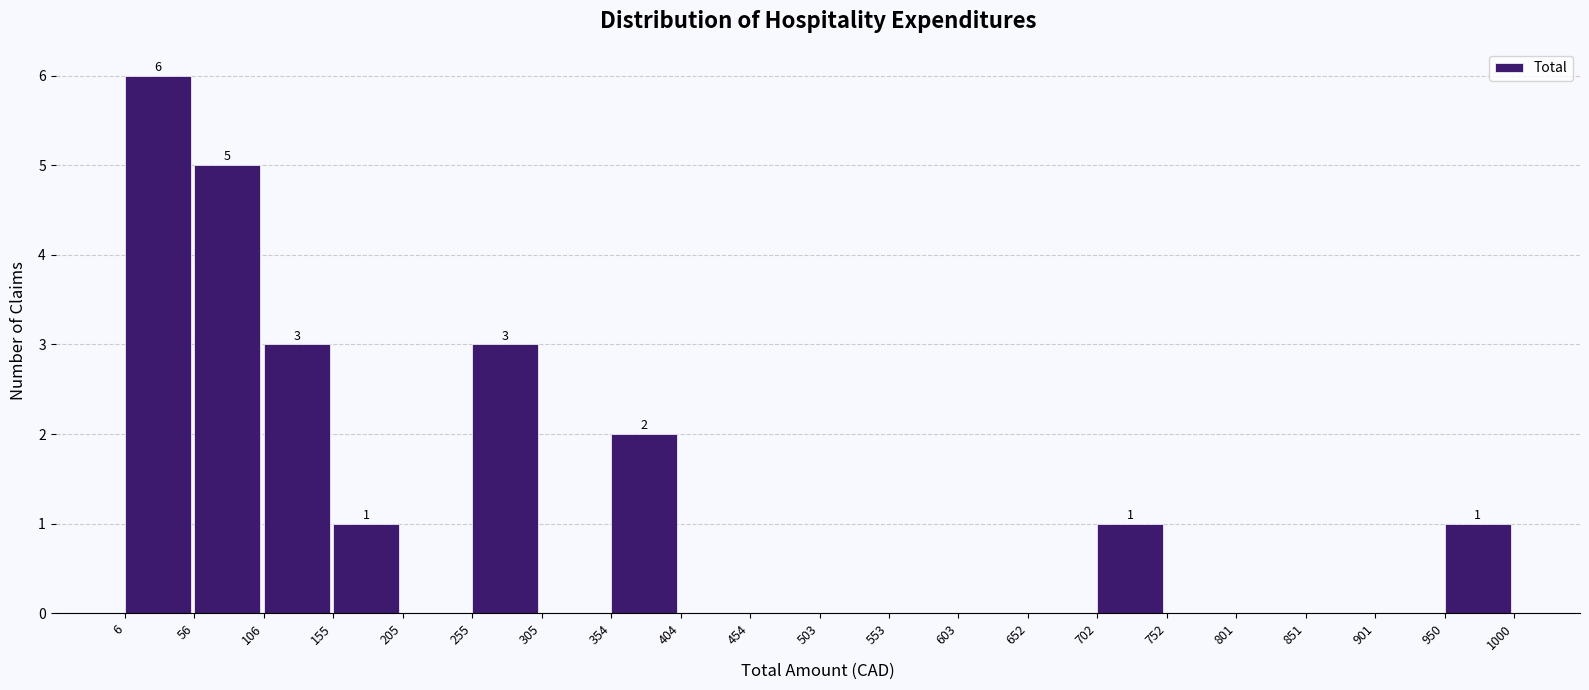

Which range on the x-axis has the tallest bar?

6 to 56